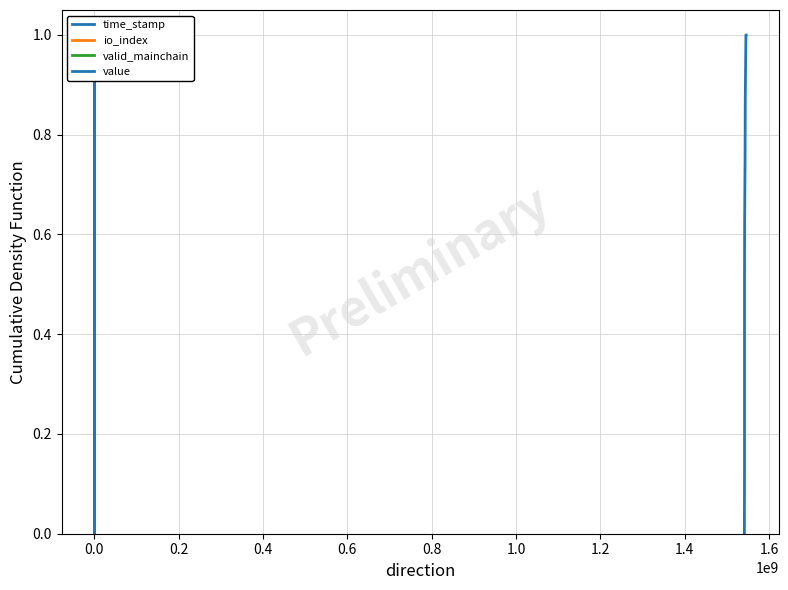

Which series has the widest spread of values?

time_stamp